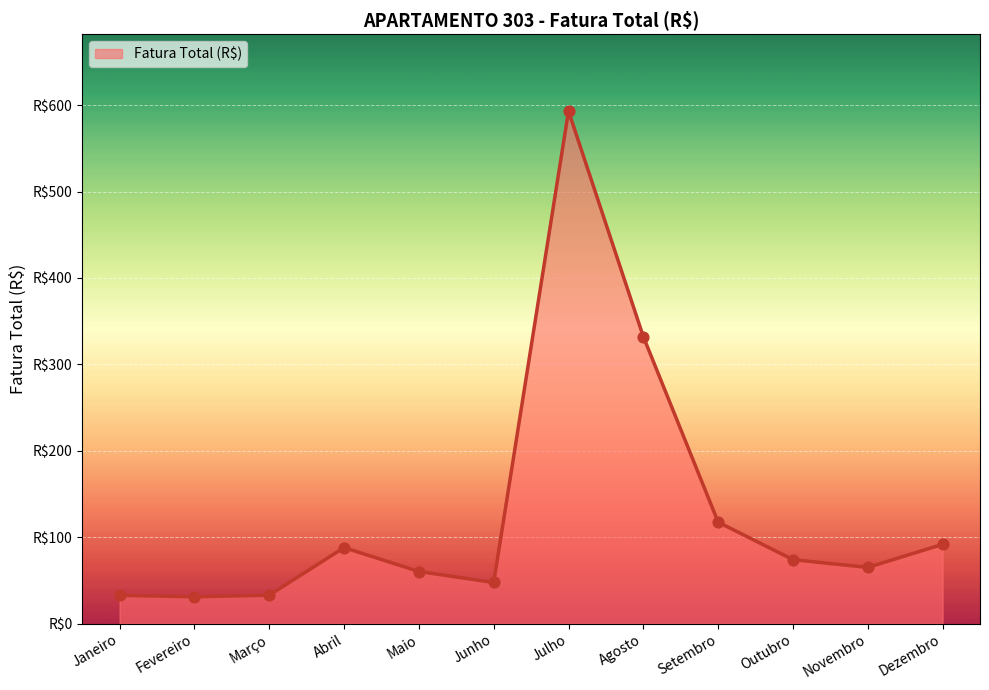

Approximately how many times larger is the value at Dezembro compared to Março?

2.8